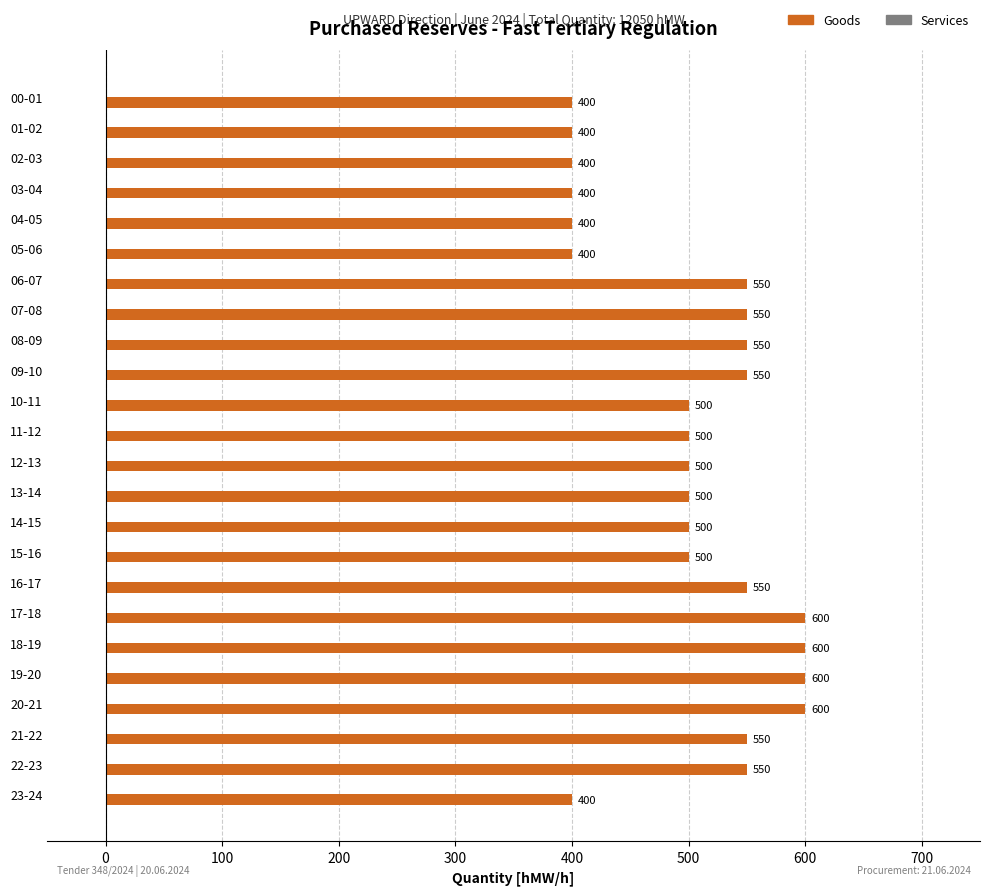

True or false: the data shows 655 at 13-14.

False